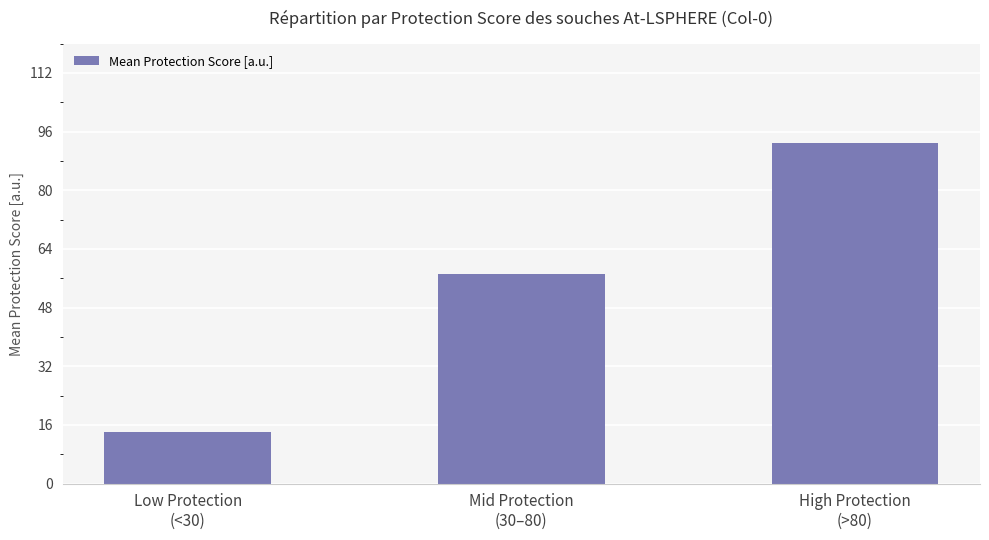

List the labels in order of value, smallest first.

Low Protection
(<30), Mid Protection
(30–80), High Protection
(>80)